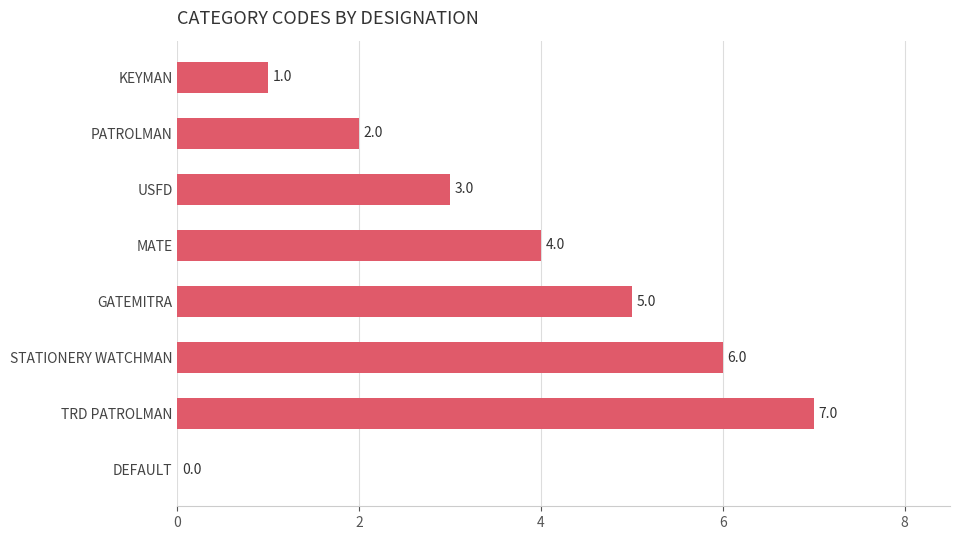

What is the average value?

4